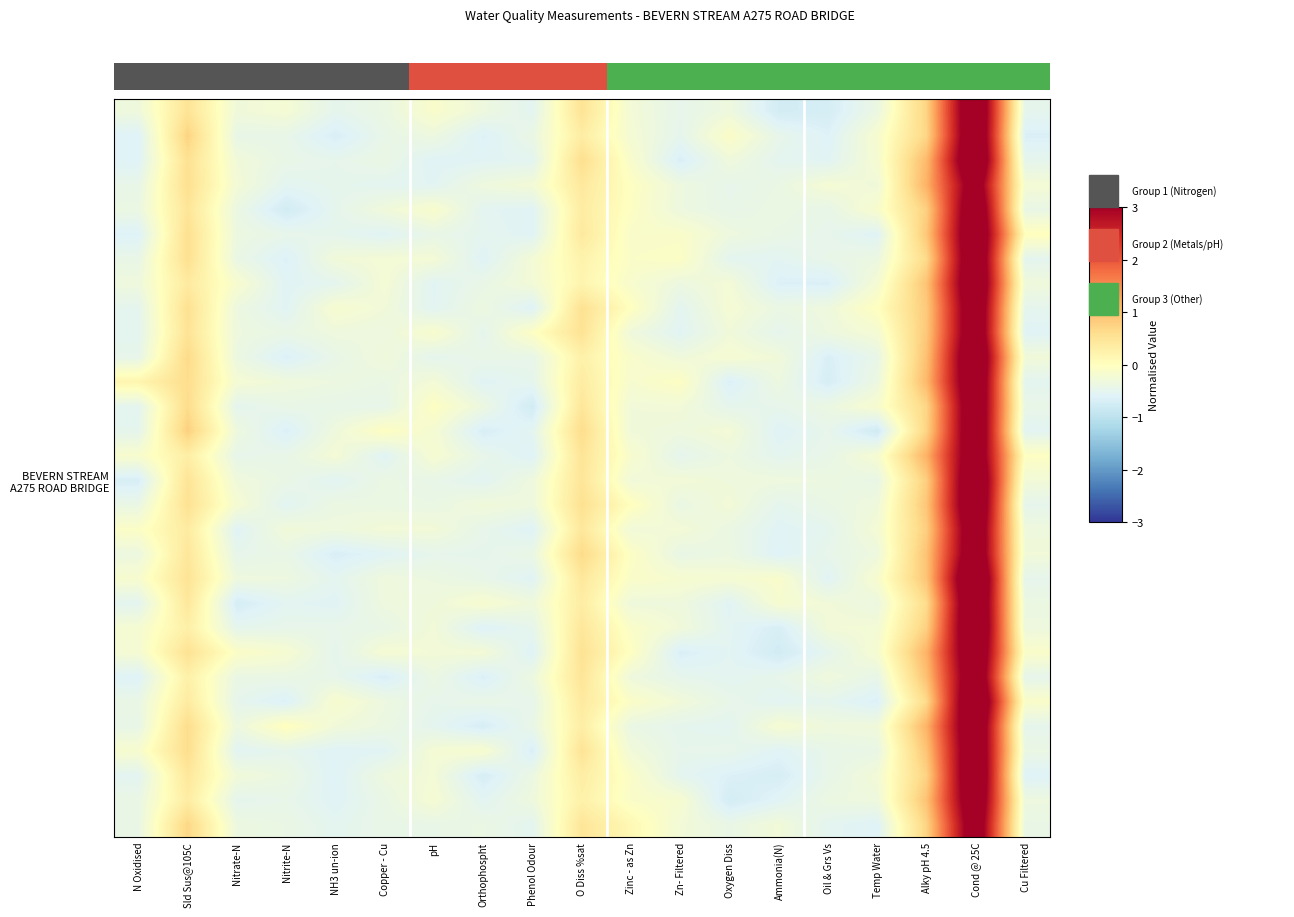

Which label corresponds to the largest value in the chart?

Cond @ 25C